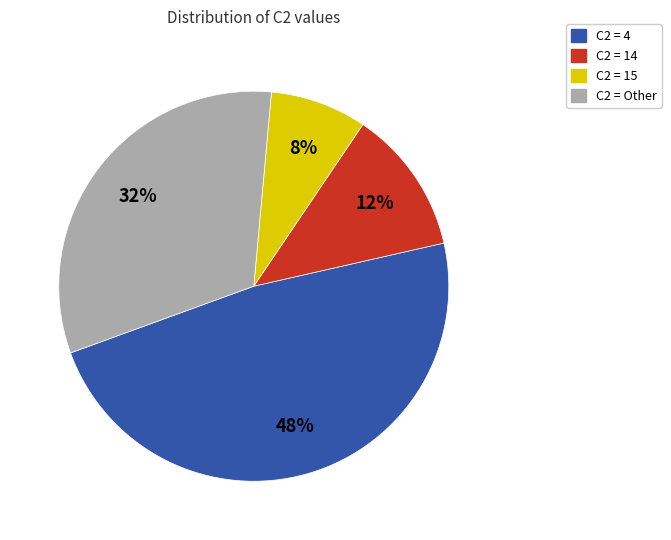

To the nearest percent, what is the difference between the largest and smallest slice percentages?

40%